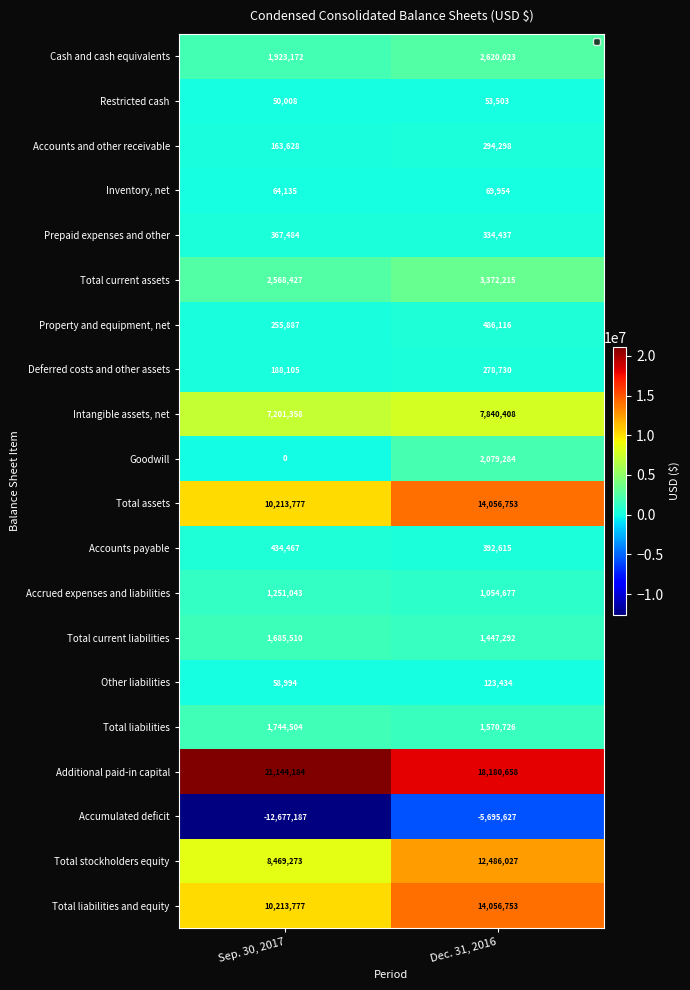

What is the maximum value shown in the chart?

21144184